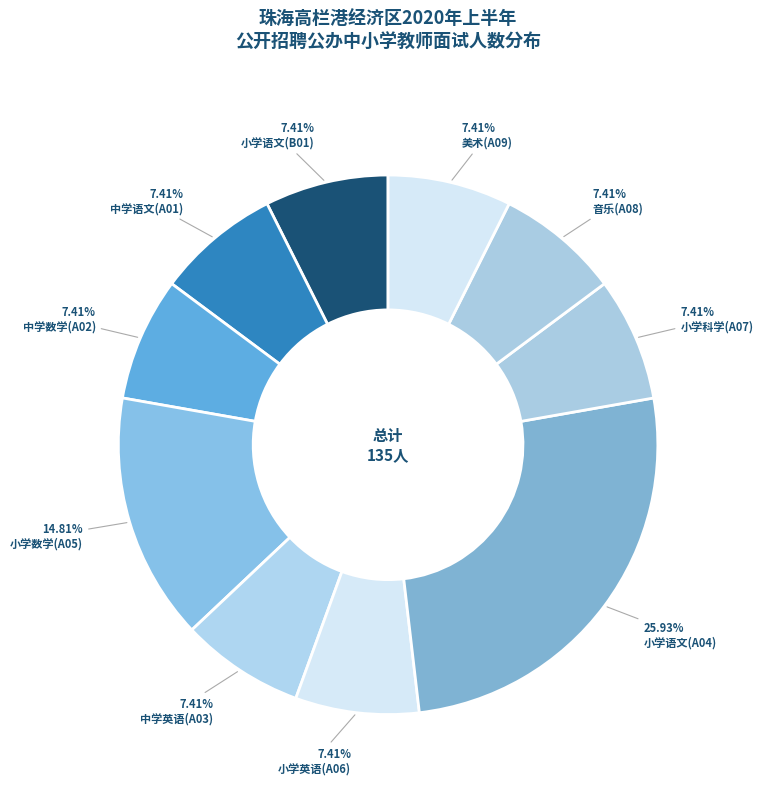

How much of the chart is everything except 音乐(A08)?

92.6%